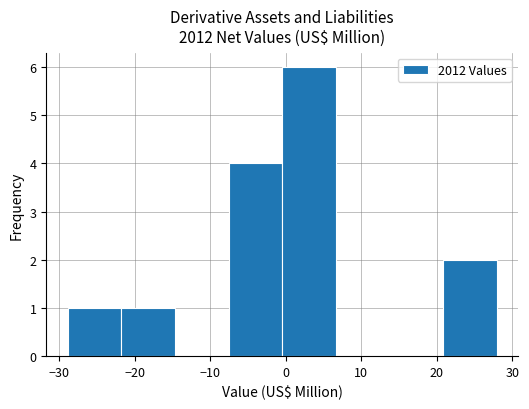

Reading left to right, list every bar in this chart as the range it spans on the x-axis followed by its height. Neither the bar edges nor the heights are printed on the chart, so give them approximately, as read against the axes.

-28.9 to -21.8: 1
-21.8 to -14.7: 1
-14.7 to -7.6: 0
-7.6 to -0.5: 4
-0.5 to 6.6: 6
6.6 to 13.7: 0
13.7 to 20.8: 0
20.8 to 27.9: 2